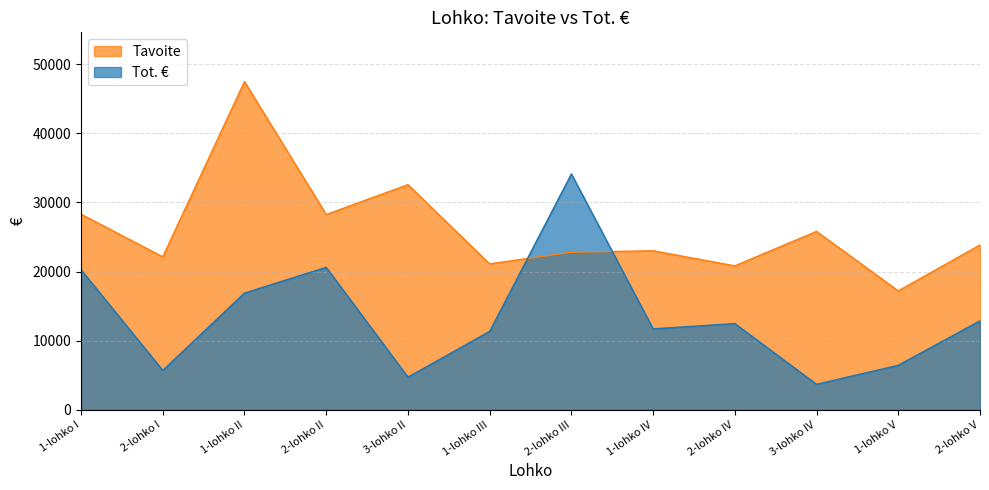

Which series has the largest total across all categories?

Tavoite